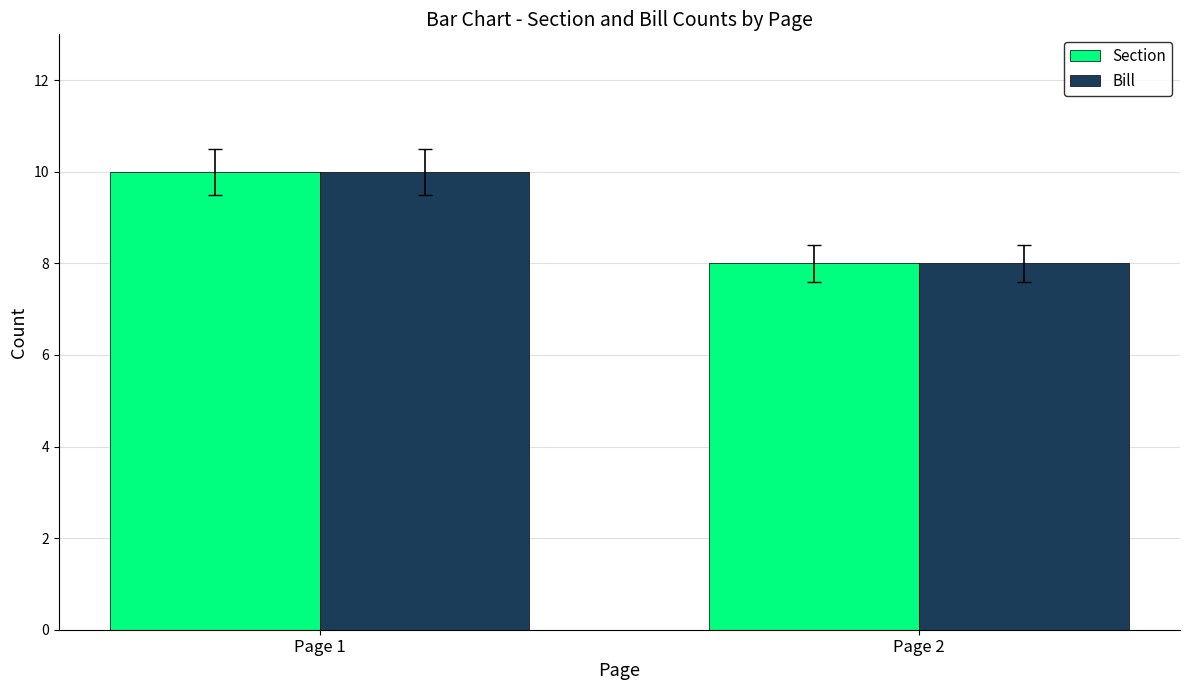

What is the sum of the Section values at Page 1 and Page 2?

18